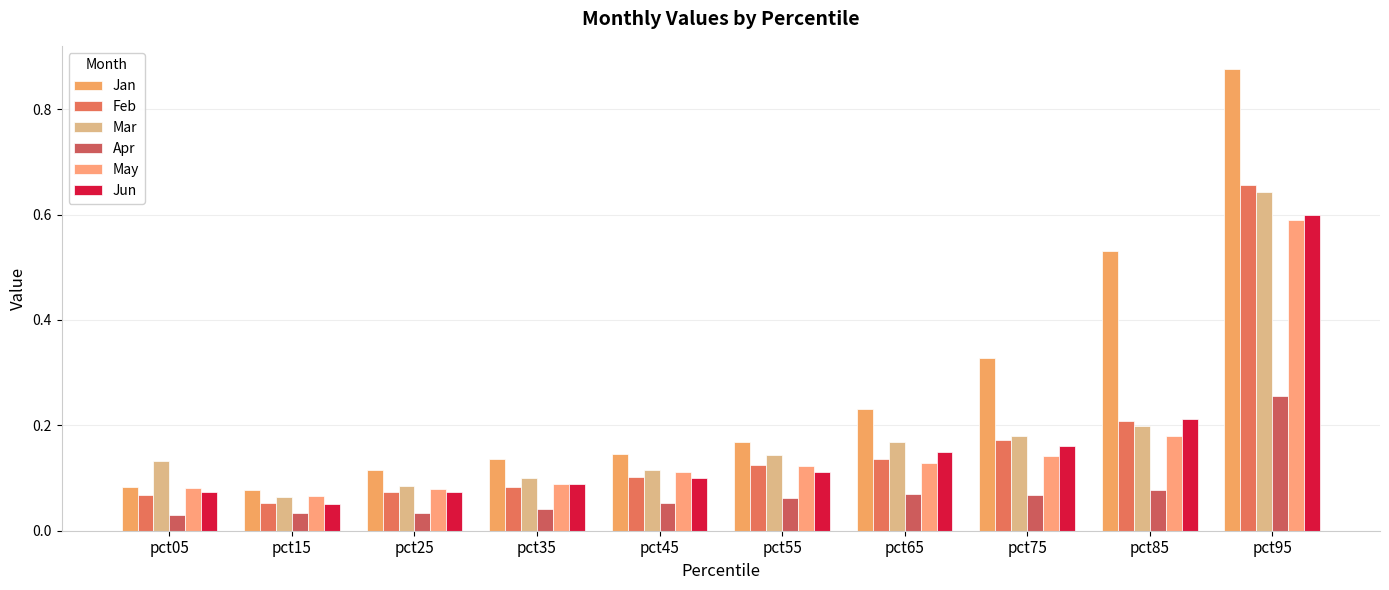

Reading left to right, what are all the values shown in this chart?

Jan: 0.1	0.1	0.1	0.1	0.1	0.2	0.2	0.3	0.5	0.9
Feb: 0.1	0.1	0.1	0.1	0.1	0.1	0.1	0.2	0.2	0.7
Mar: 0.1	0.1	0.1	0.1	0.1	0.1	0.2	0.2	0.2	0.6
Apr: 0.0	0.0	0.0	0.0	0.1	0.1	0.1	0.1	0.1	0.3
May: 0.1	0.1	0.1	0.1	0.1	0.1	0.1	0.1	0.2	0.6
Jun: 0.1	0.1	0.1	0.1	0.1	0.1	0.1	0.2	0.2	0.6